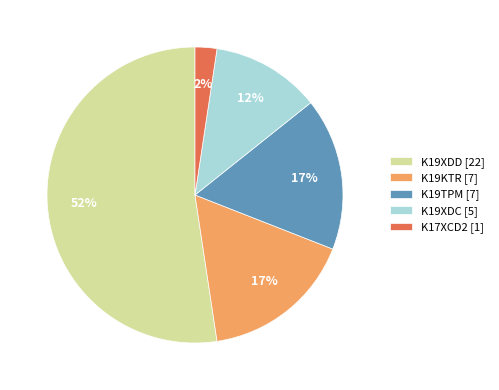

Which has a higher value, K19KTR or K19XDD?

K19XDD